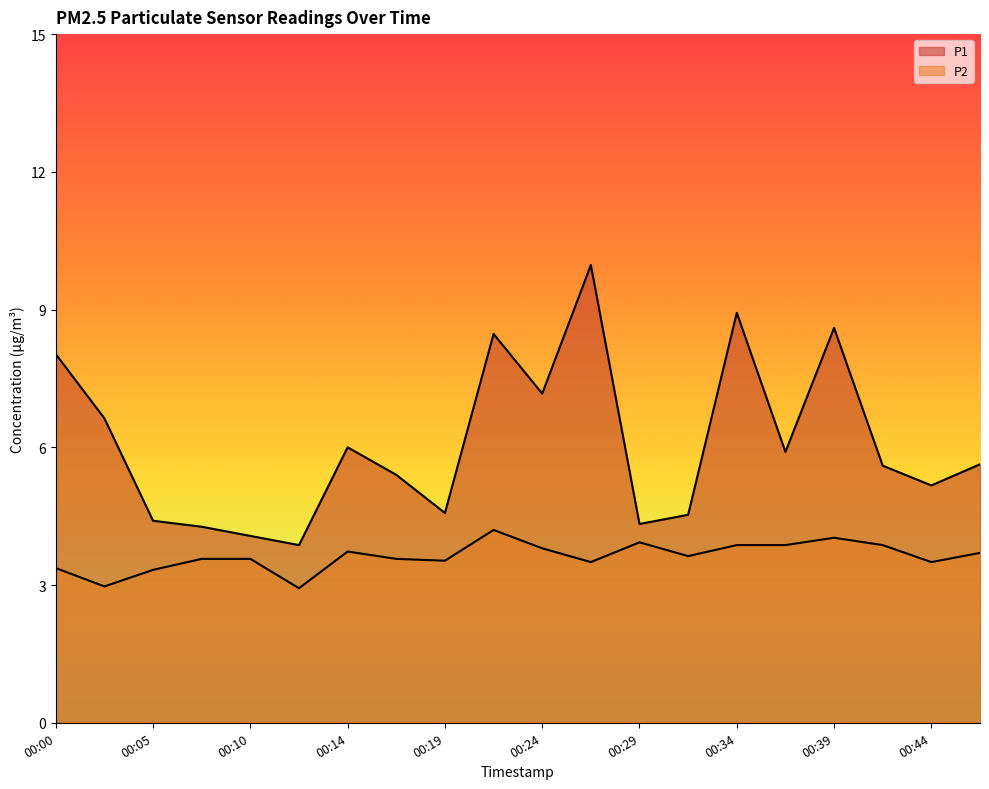

Is the value of P2 at 00:22 greater than the value of P1 at 00:19?

No